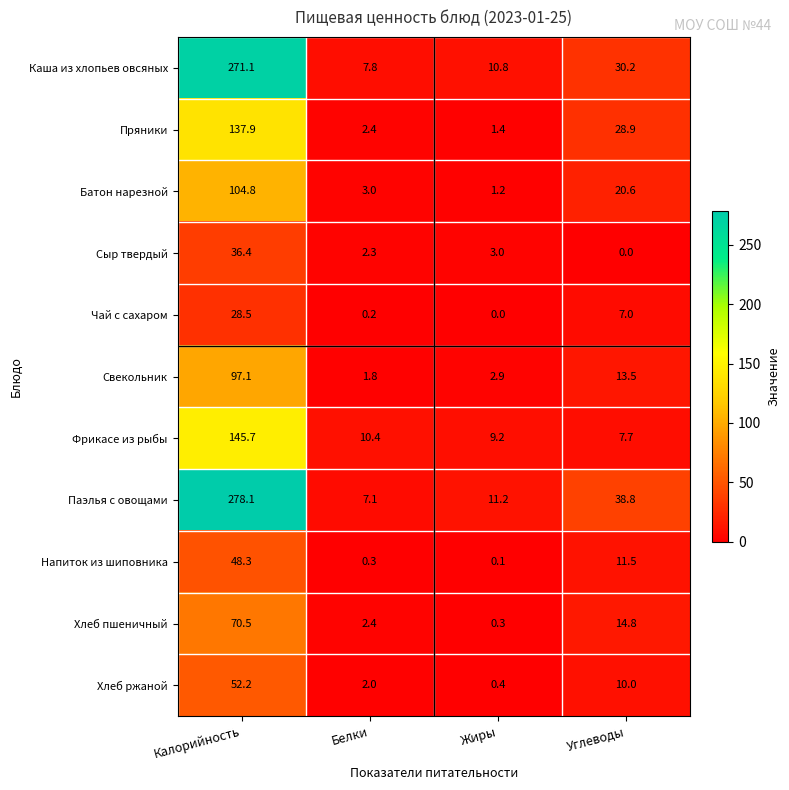

At which label is Чай с сахаром closest to 14?

Углеводы